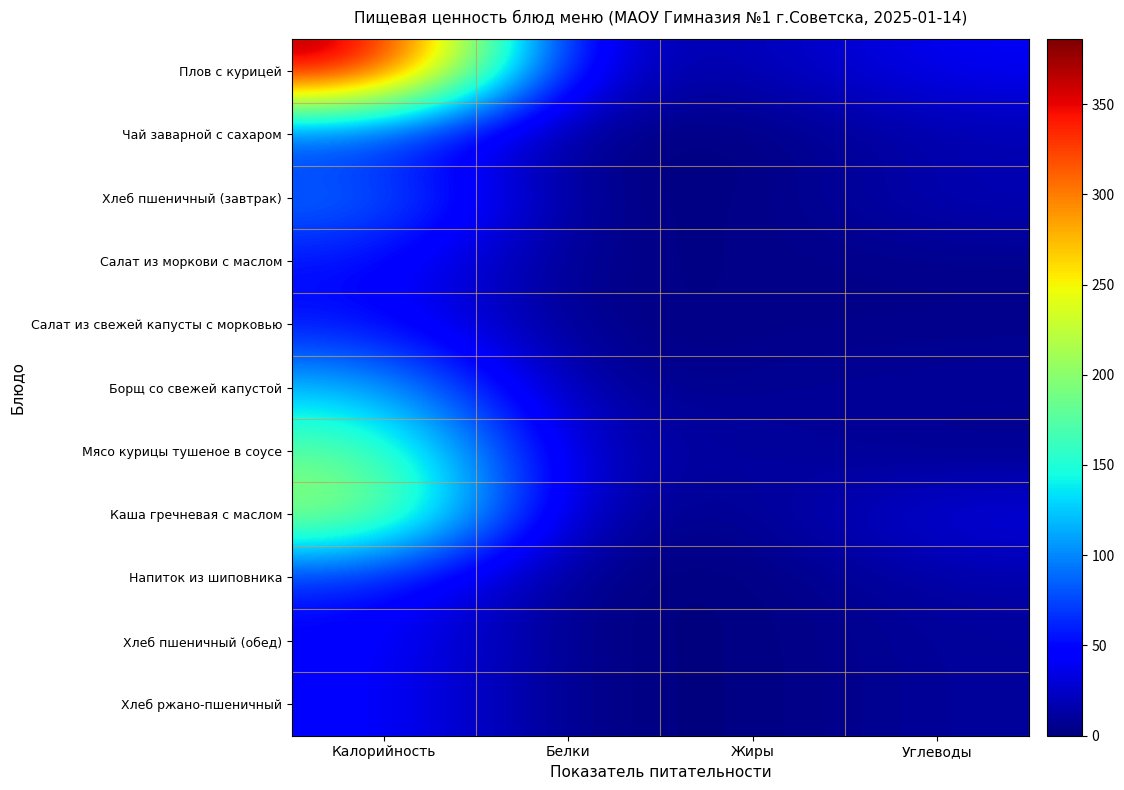

Reading left to right, list all the values displayed in this chart.

Плов с курицей: Калорийность=385.9	Белки=16.9	Жиры=16.7	Углеводы=42.0
Чай заварной с сахаром: Калорийность=60.9	Белки=0.1	Жиры=0.0	Углеводы=15.0
Хлеб пшеничный (завтрак): Калорийность=96.4	Белки=2.4	Жиры=0.4	Углеводы=20.8
Салат из моркови с маслом: Калорийность=53.0	Белки=0.7	Жиры=3.7	Углеводы=4.3
Салат из свежей капусты с морковью: Калорийность=53.5	Белки=1.0	Жиры=3.7	Углеводы=4.2
Борщ со свежей капустой: Калорийность=122.0	Белки=4.1	Жиры=6.9	Углеводы=10.8
Мясо курицы тушеное в соусе: Калорийность=182.6	Белки=15.9	Жиры=12.1	Углеводы=2.6
Каша гречневая с маслом: Калорийность=216.7	Белки=6.9	Жиры=5.1	Углеводы=35.8
Напиток из шиповника: Калорийность=60.2	Белки=0.2	Жиры=0.0	Углеводы=14.8
Хлеб пшеничный (обед): Калорийность=48.2	Белки=1.2	Жиры=0.2	Углеводы=10.4
Хлеб ржано-пшеничный: Калорийность=48.2	Белки=1.2	Жиры=0.2	Углеводы=10.4